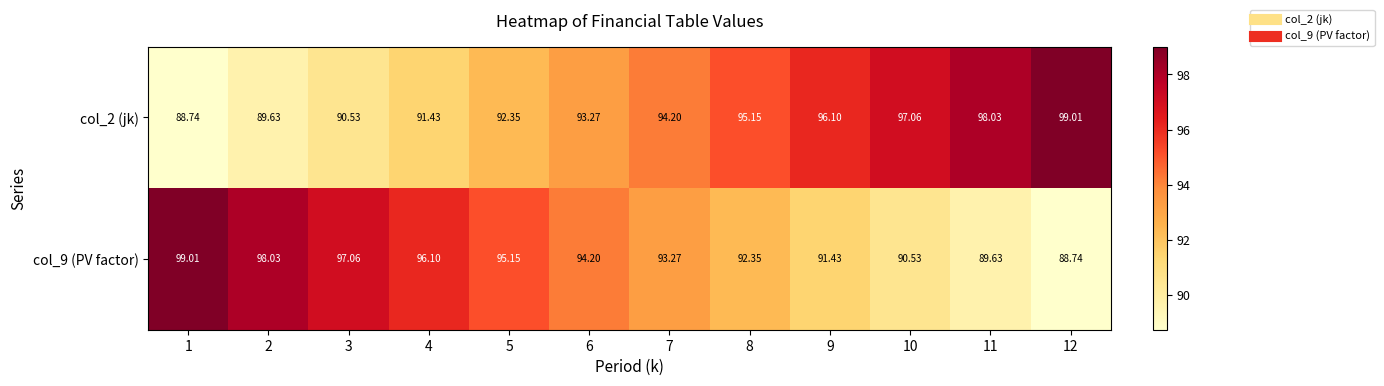

Is the value of col_2 (jk) at 8 greater than the value of col_9 (PV factor) at 12?

Yes